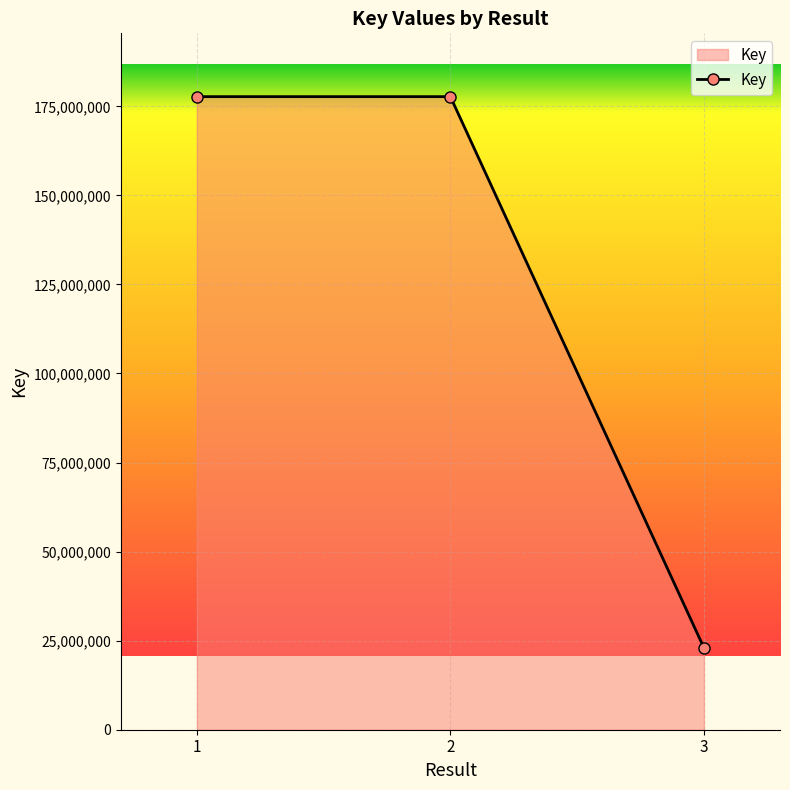

Does the chart have visible grid lines?

Yes